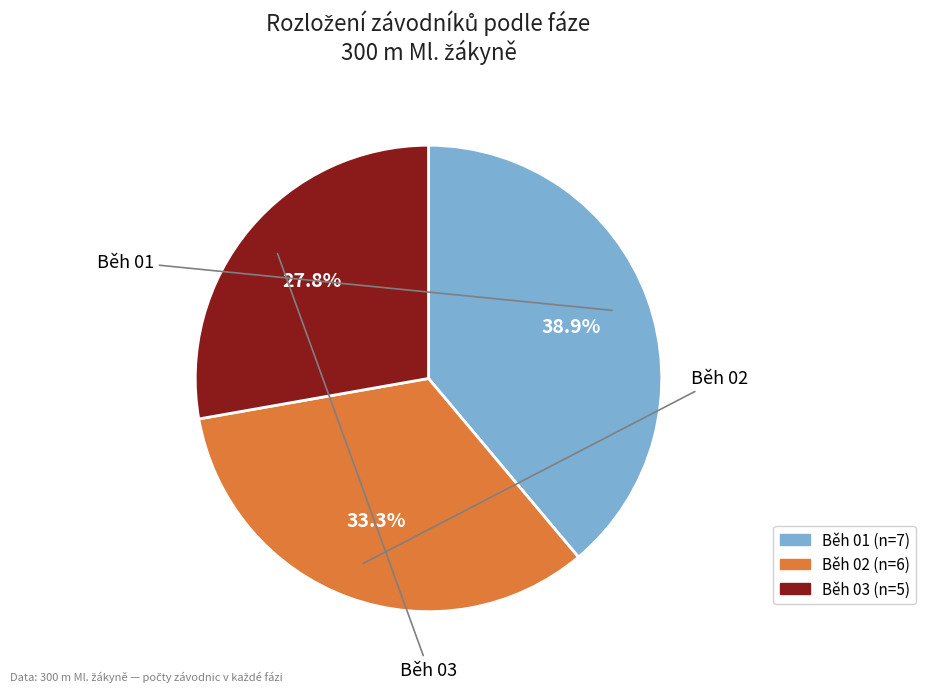

To the nearest percent, what portion does Běh 03 represent?

28%